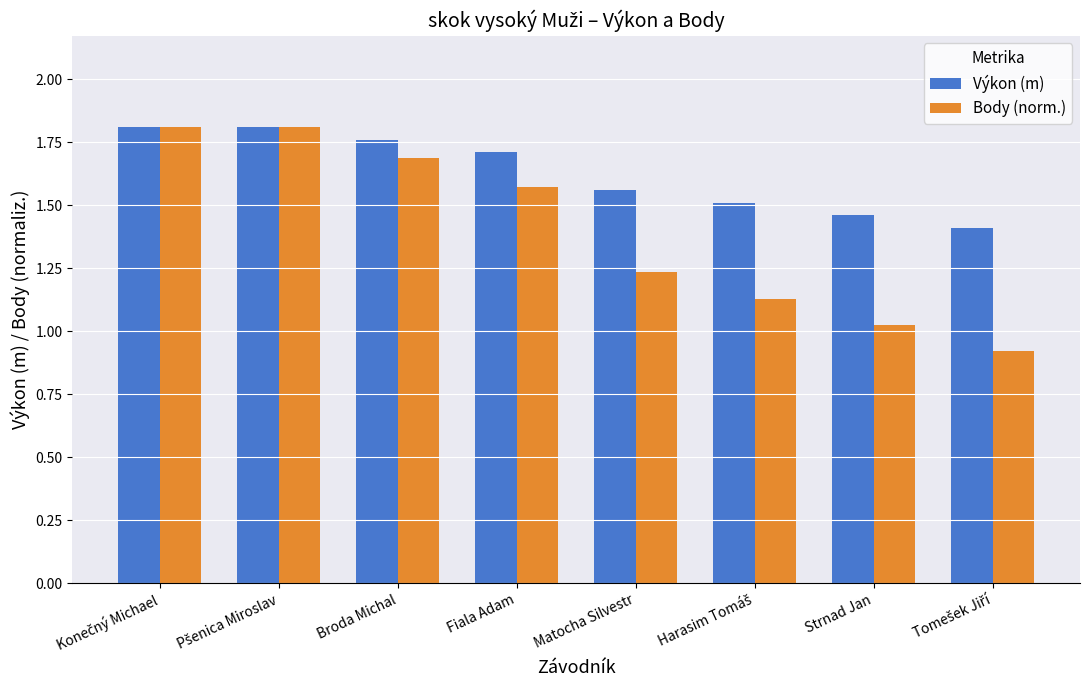

What position from the right is Broda Michal?

6